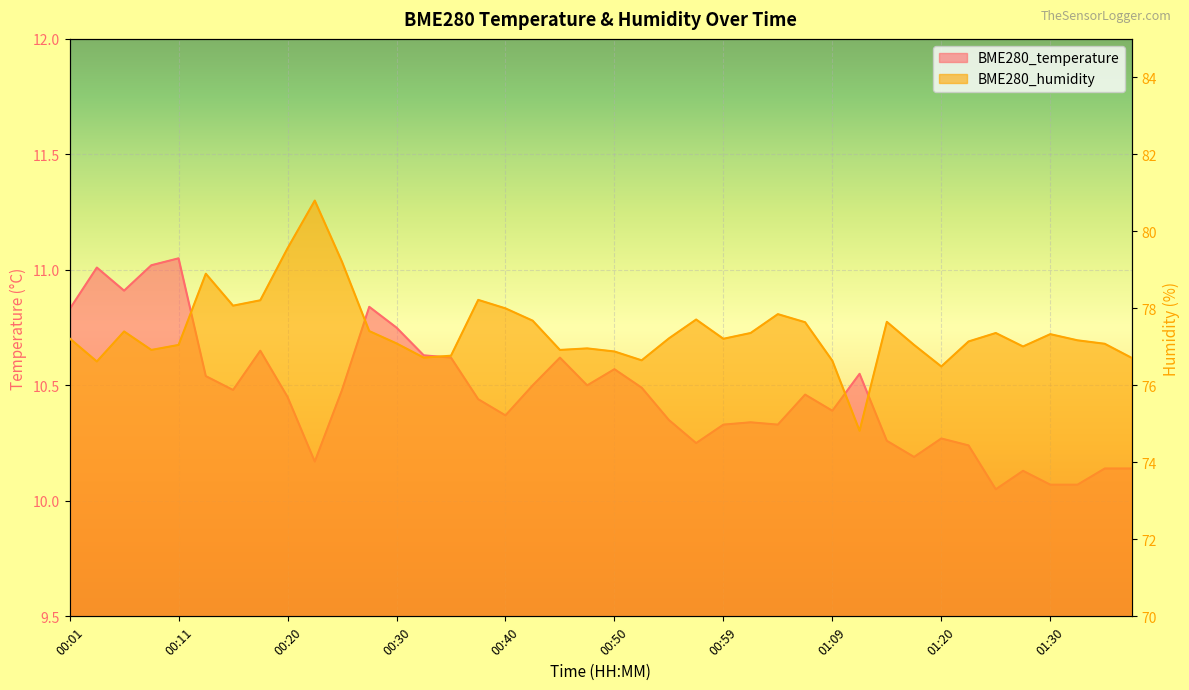

List the labels in order of BME280_humidity value, largest first.

00:23, 00:20, 00:25, 00:13, 00:37, 00:18, 00:15, 00:40, 01:04, 00:57, 00:42, 01:15, 01:07, 00:28, 00:06, 01:02, 01:25, 01:30, 00:01, 00:55, 00:59, 01:32, 01:22, 00:30, 01:34, 00:11, 01:17, 01:27, 00:47, 00:08, 00:45, 00:50, 00:35, 00:32, 01:37, 00:52, 01:09, 00:03, 01:20, 01:12